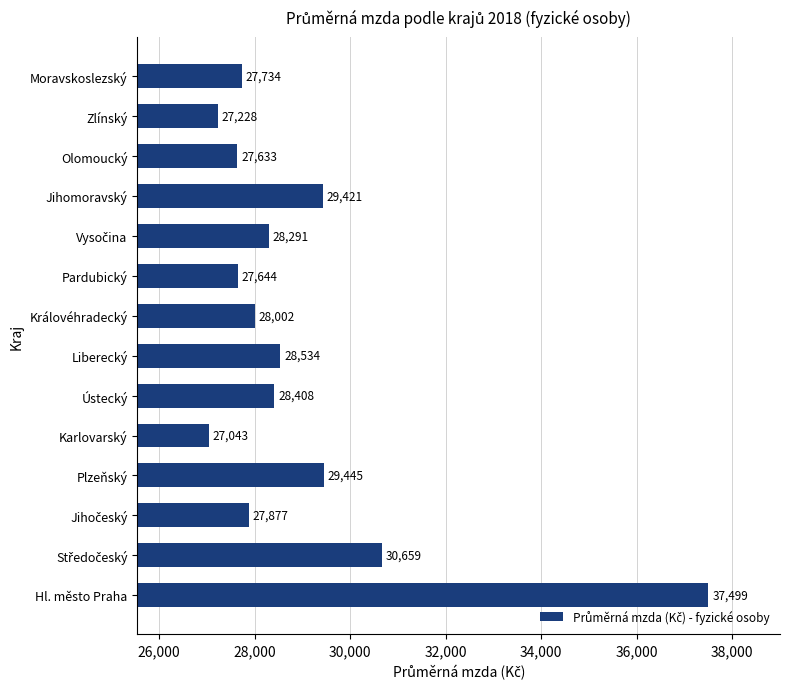

What is the change in value from Ústecký to Jihomoravský?

+1013